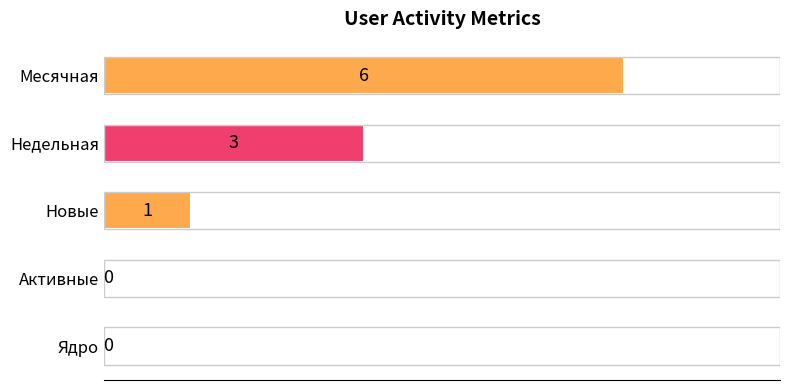

How many distinct data groups are displayed?

1